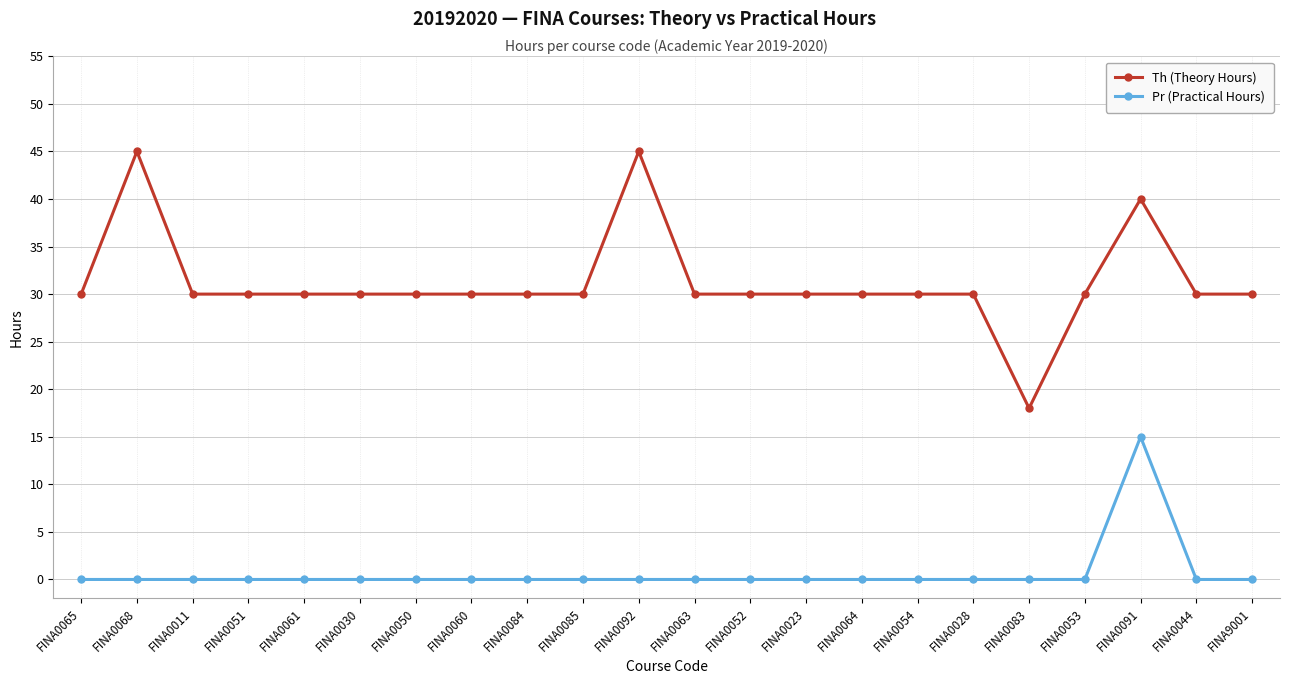

What are all the series names shown in the legend?

Th (Theory Hours), Pr (Practical Hours)